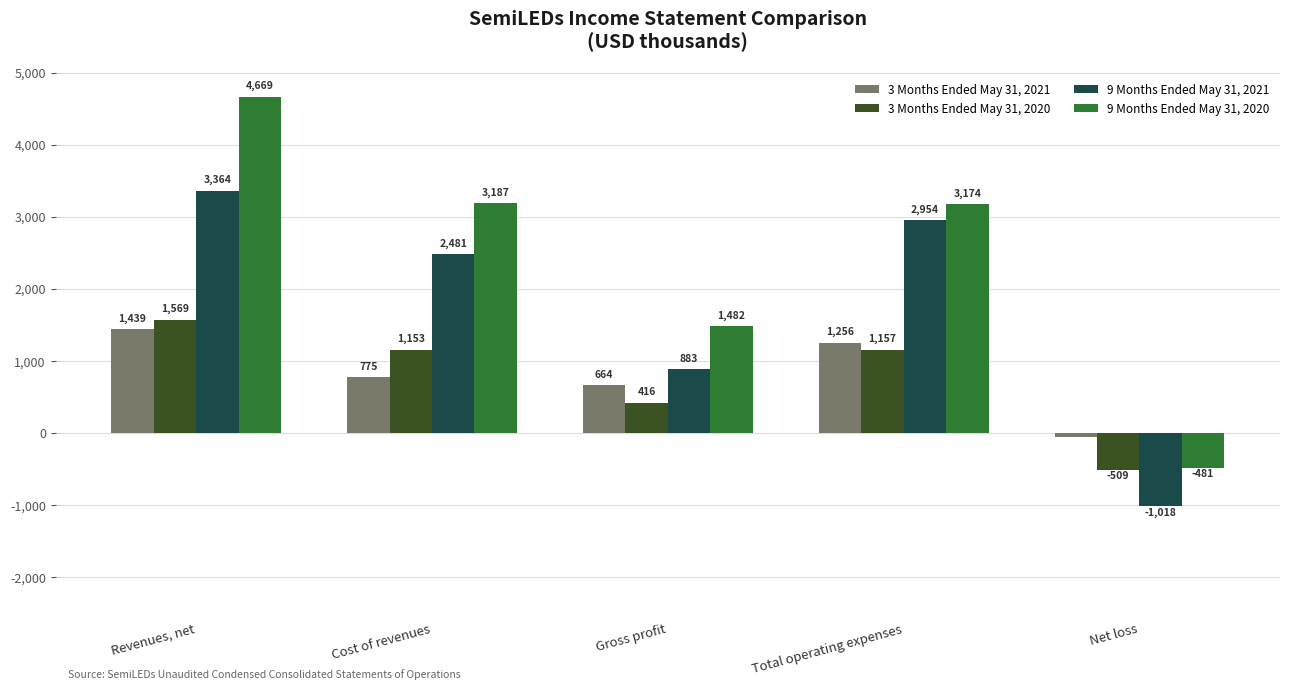

Reading left to right, transcribe all the data shown in this chart.

3 Months Ended May 31, 2021: Revenues, net=1439	Cost of revenues=775	Gross profit=664	Total operating expenses=1256	Net loss=-57
3 Months Ended May 31, 2020: Revenues, net=1569	Cost of revenues=1153	Gross profit=416	Total operating expenses=1157	Net loss=-509
9 Months Ended May 31, 2021: Revenues, net=3364	Cost of revenues=2481	Gross profit=883	Total operating expenses=2954	Net loss=-1018
9 Months Ended May 31, 2020: Revenues, net=4669	Cost of revenues=3187	Gross profit=1482	Total operating expenses=3174	Net loss=-481